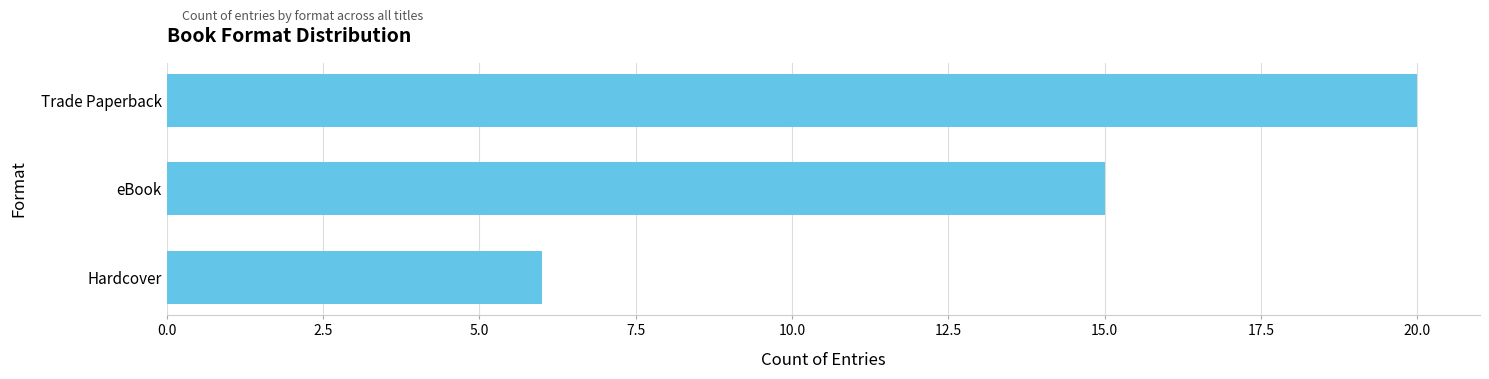

What is the minimum value shown in the chart?

6